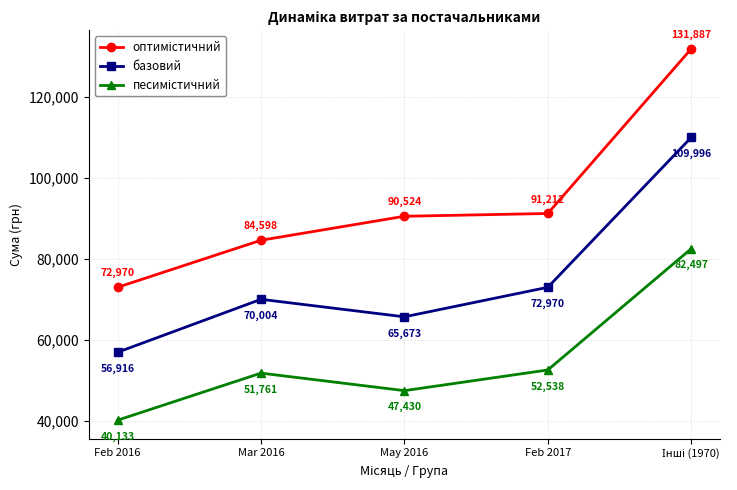

The value of базовий at Feb 2016 is 56916.5. True or false?

True